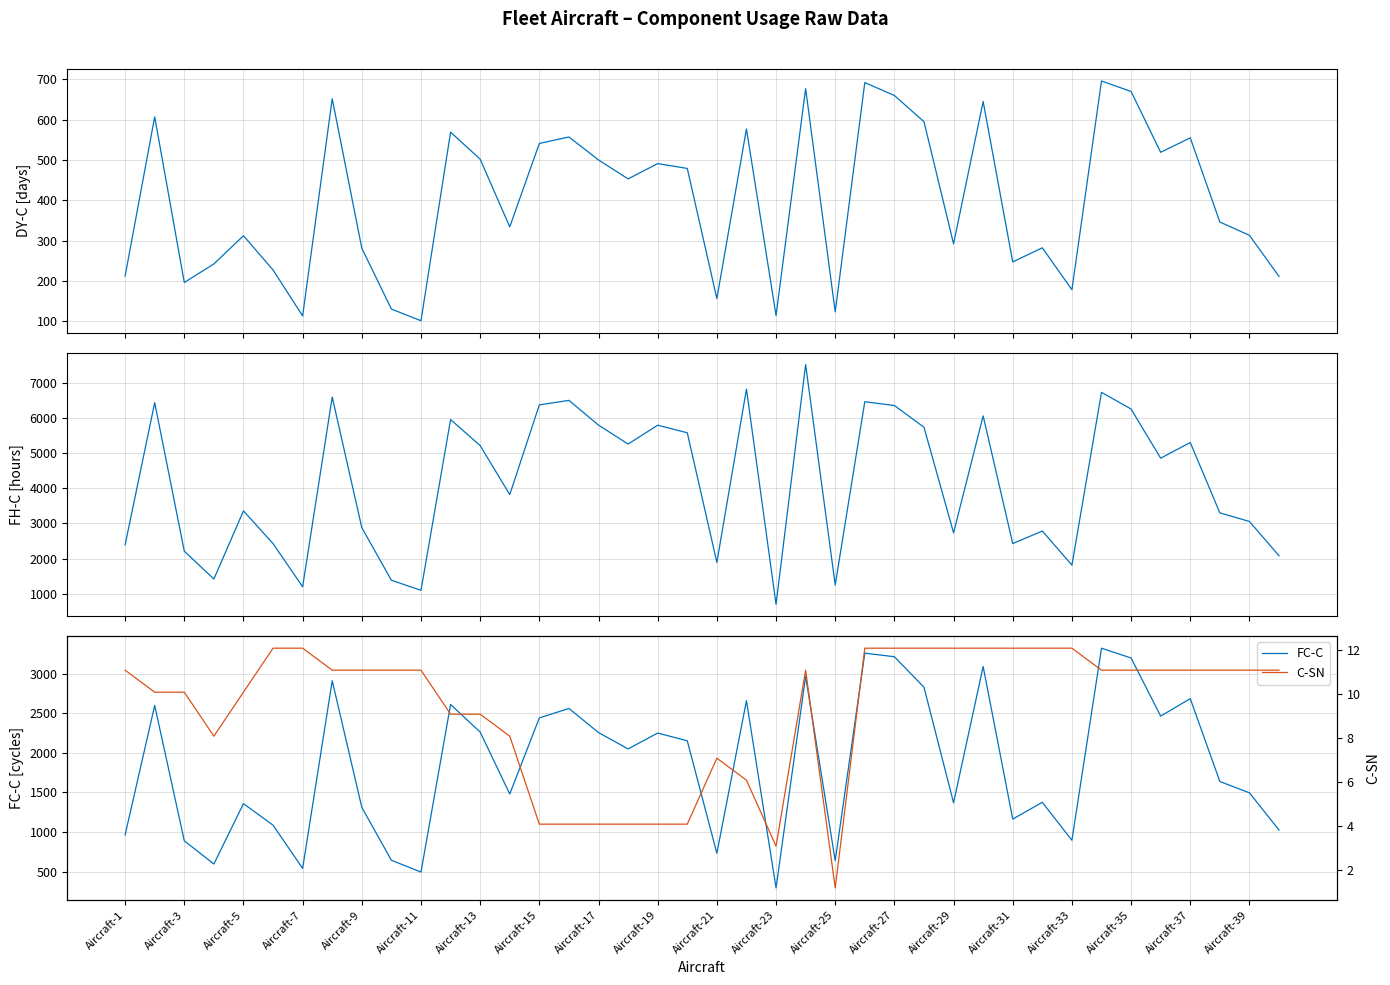

What is the maximum value for FC-C?

3324